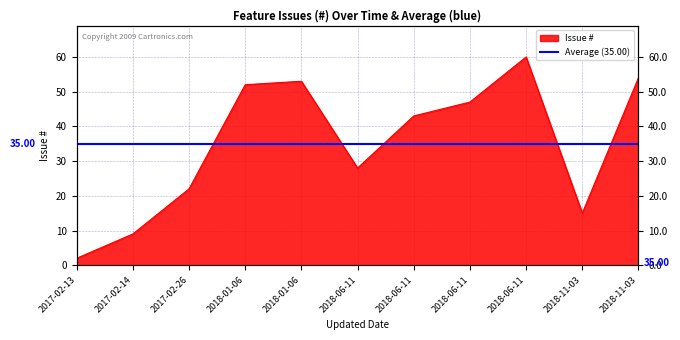

Reading right to left, extract all data points from this chart.

2018-11-03=54	2018-11-03=15	2018-06-11=60	2018-06-11=47	2018-06-11=43	2018-06-11=28	2018-01-06=53	2018-01-06=52	2017-02-26=22	2017-02-14=9	2017-02-13=2